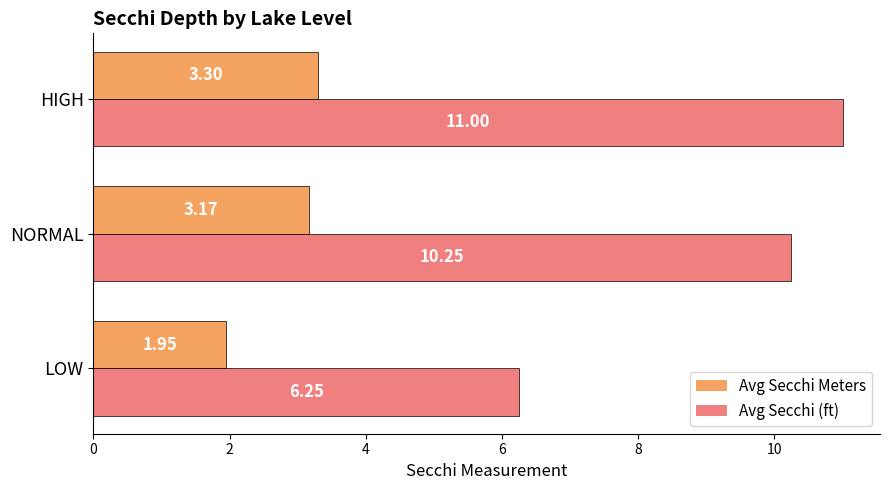

How many series are shown in this chart?

2